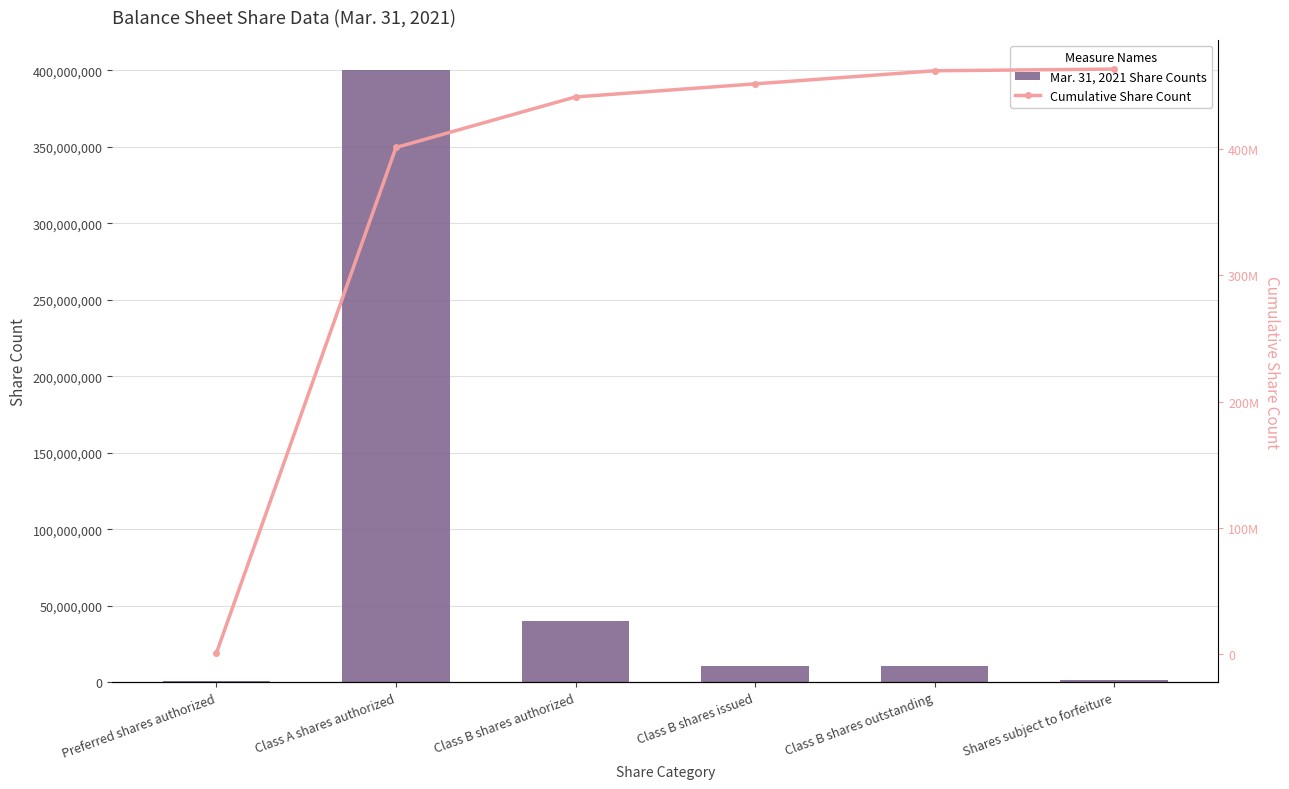

Between Class A shares authorized and Class B shares authorized, which is larger?

Class A shares authorized